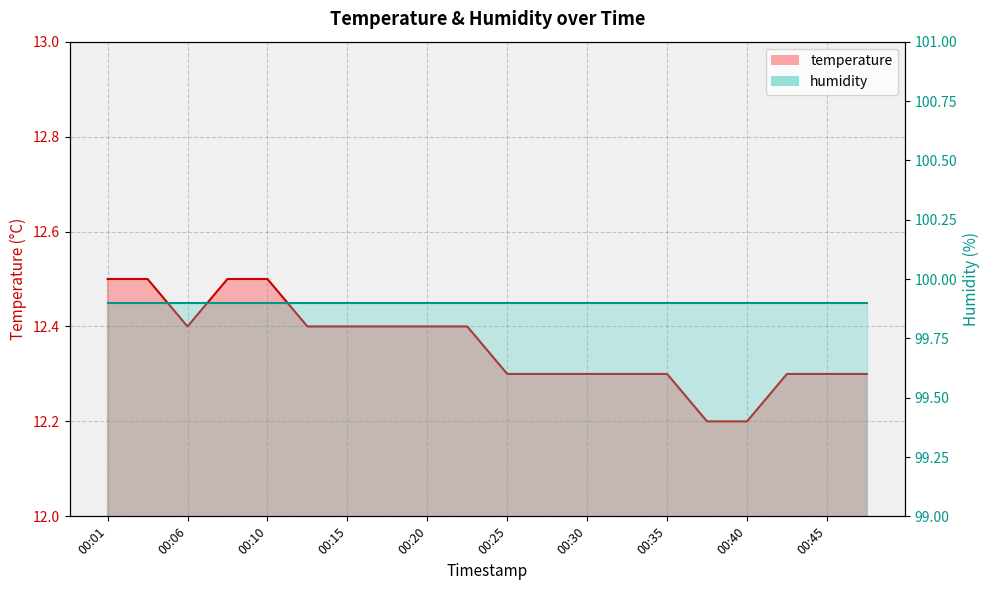

What is the ratio of the value at 00:40 to the value at 00:03?

1.0